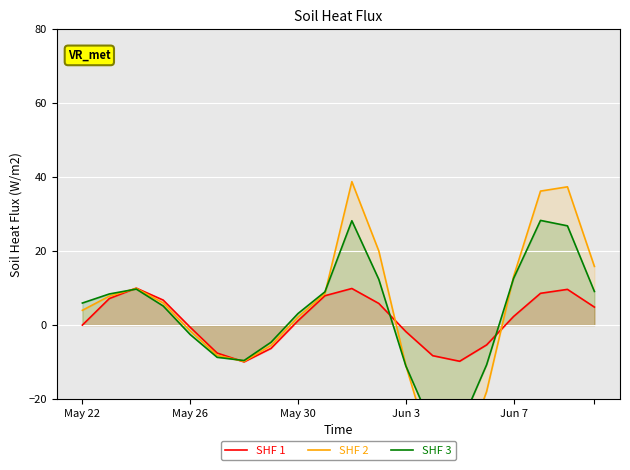

What is the label of the 11th point from the left?

10